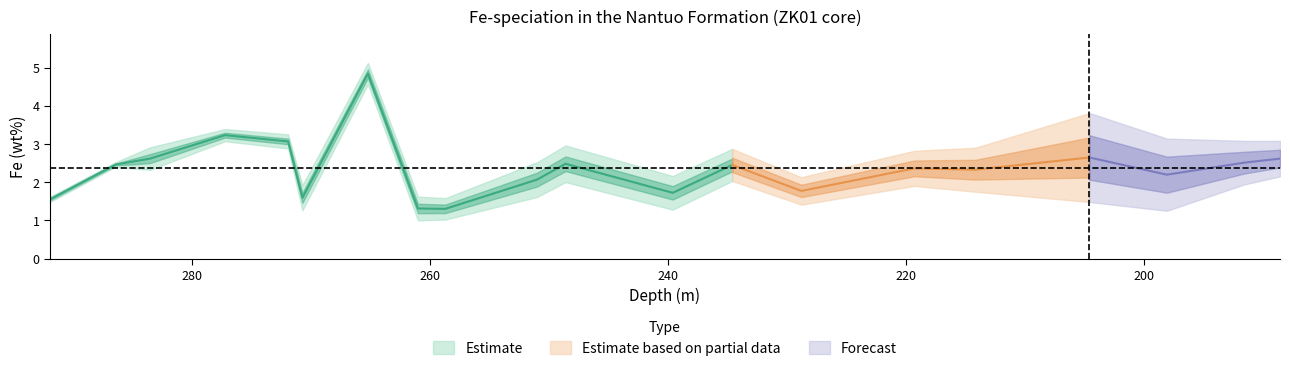

True or false: Fecarb has a value of 0.8 at 219.3.

False